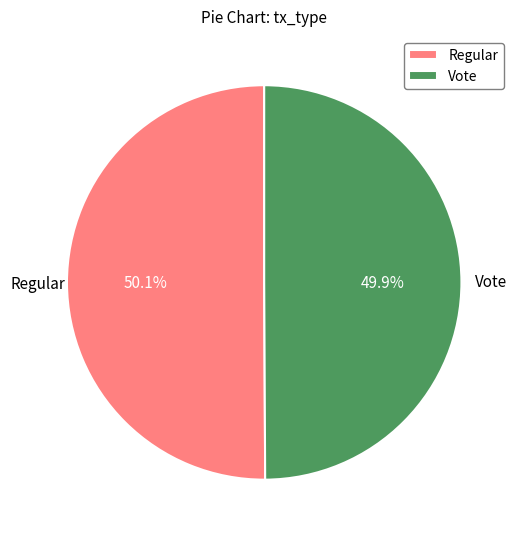

To the nearest percent, what is the average slice percentage?

50%